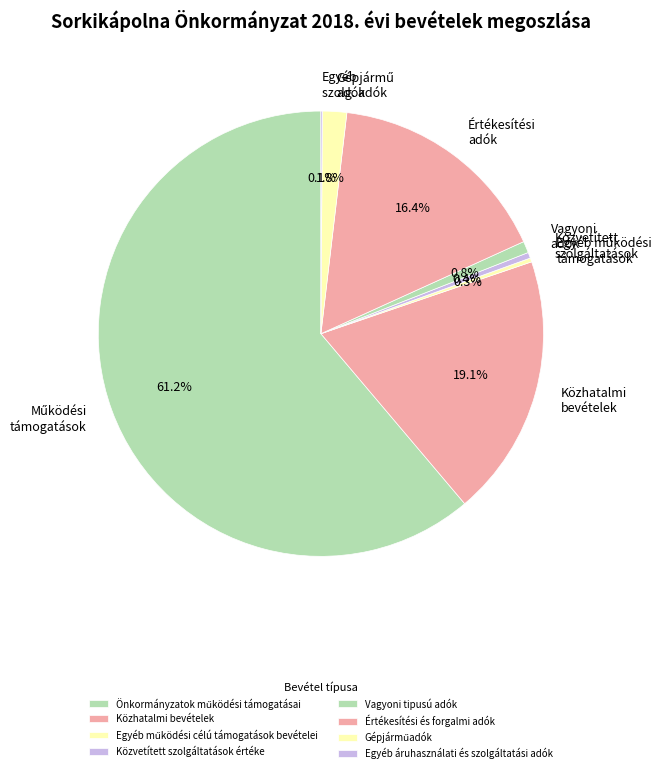

What is the change in value from Közhatalmi bevételek to Közvetített szolgáltatások értéke?

-5300000